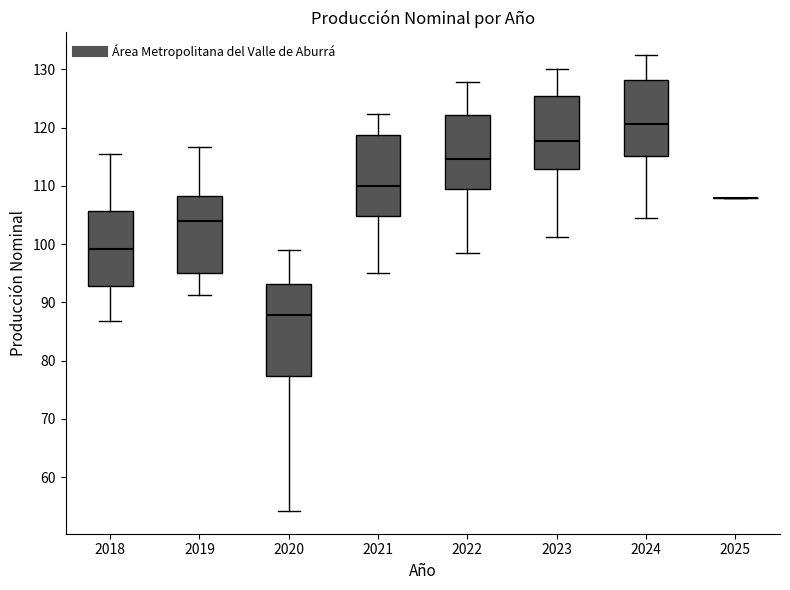

Reading left to right, transcribe this box plot: for each box, give where its median line is, the range the box spans, and where its two whiskers end, as read against the y-axis. The values are not printed on the chart, so give them approximately, as read against the axis.

2018: median 99, box 93 to 106, whiskers 87 to 115
2019: median 104, box 95 to 108, whiskers 91 to 117
2020: median 88, box 77 to 93, whiskers 54 to 99
2021: median 110, box 105 to 119, whiskers 95 to 122
2022: median 115, box 110 to 122, whiskers 98 to 128
2023: median 118, box 113 to 125, whiskers 101 to 130
2024: median 121, box 115 to 128, whiskers 105 to 132
2025: box collapsed to a line at 108, whiskers 108 to 108